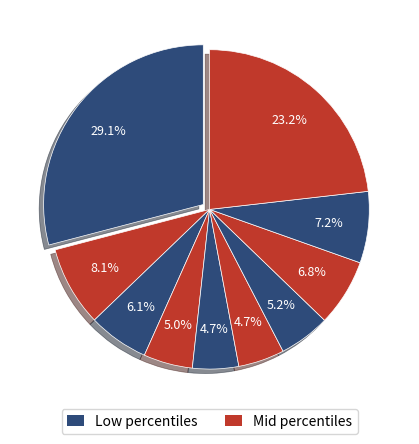

How many slices are in this pie chart?

10